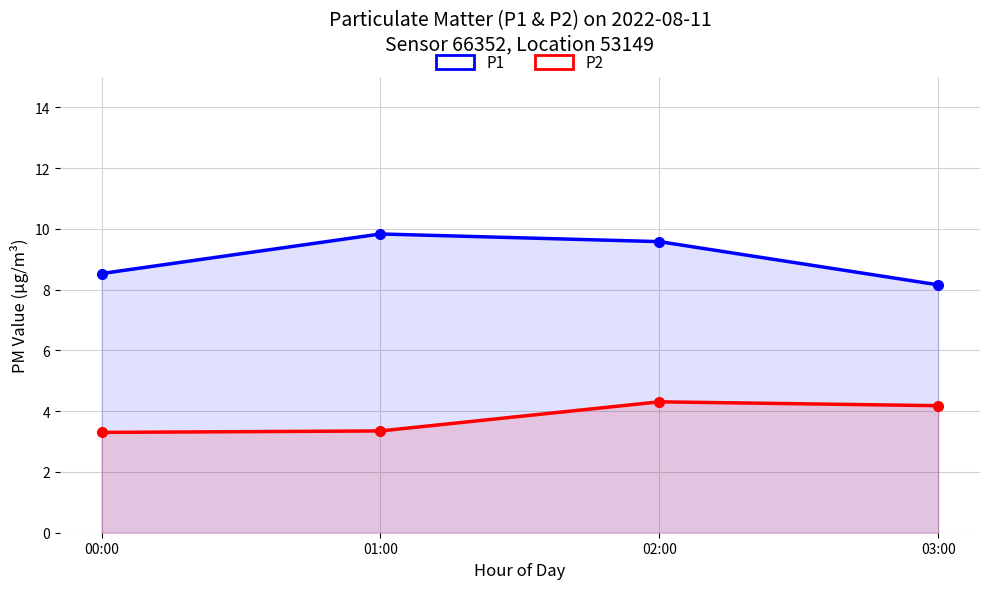

What is the difference between the highest and lowest values at 00:00?

5.2